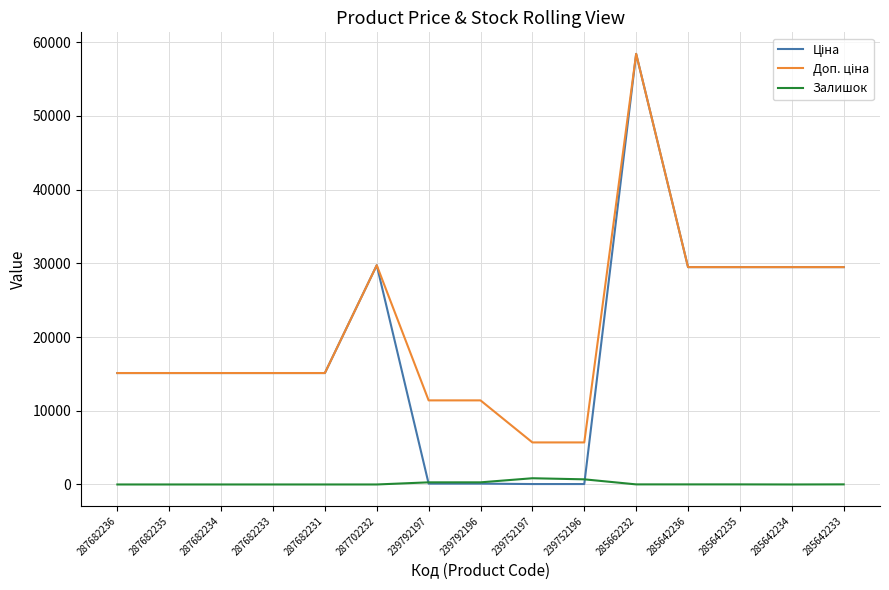

The value of Залишок at 287702232 is 0.0. True or false?

True